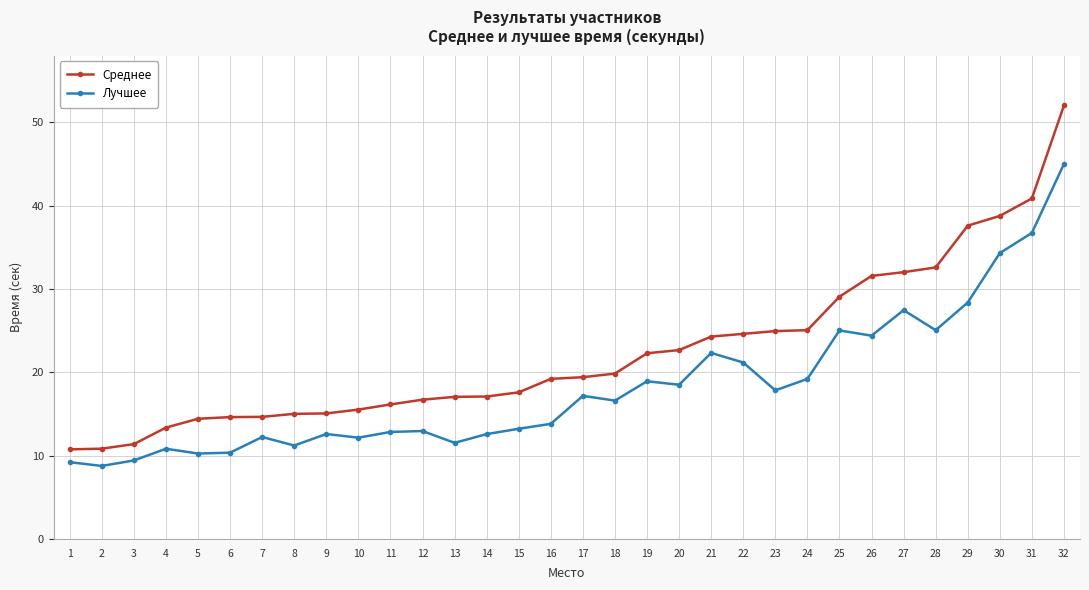

At 9, list the series in order from smallest to largest.

Лучшее, Среднее